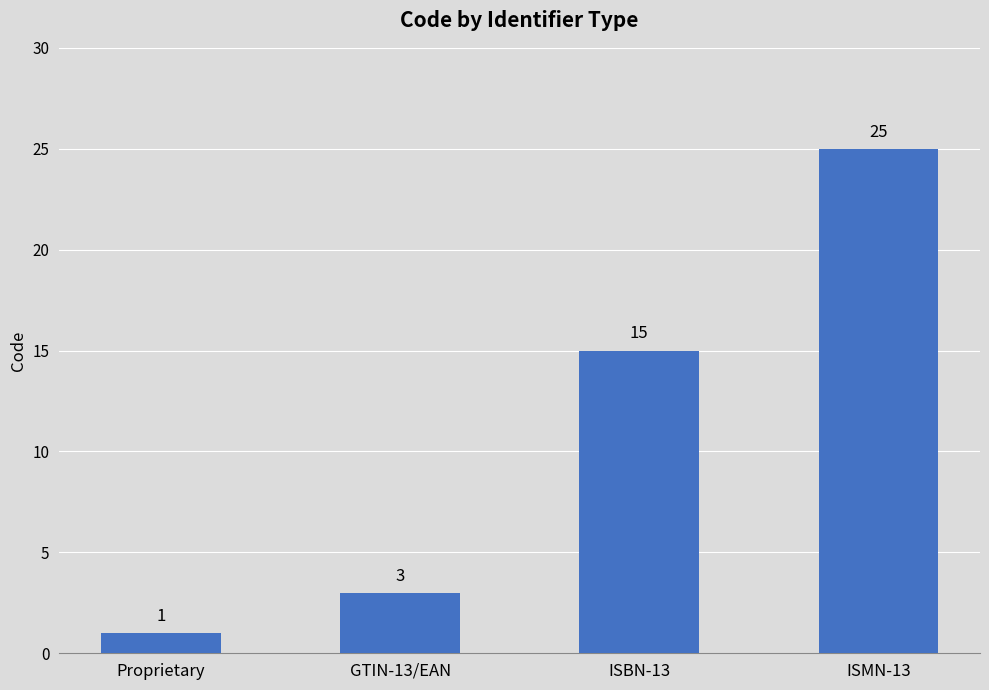

Reading right to left, extract all data points from this chart.

25	15	3	1